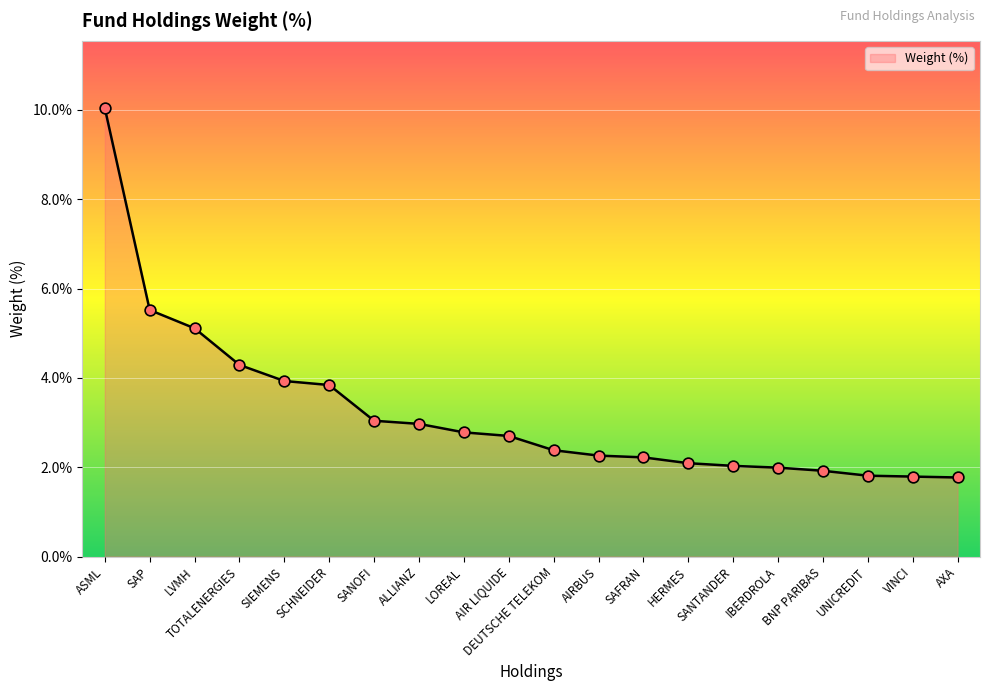

What is the change in value from LVMH to BNP PARIBAS?

-3.2